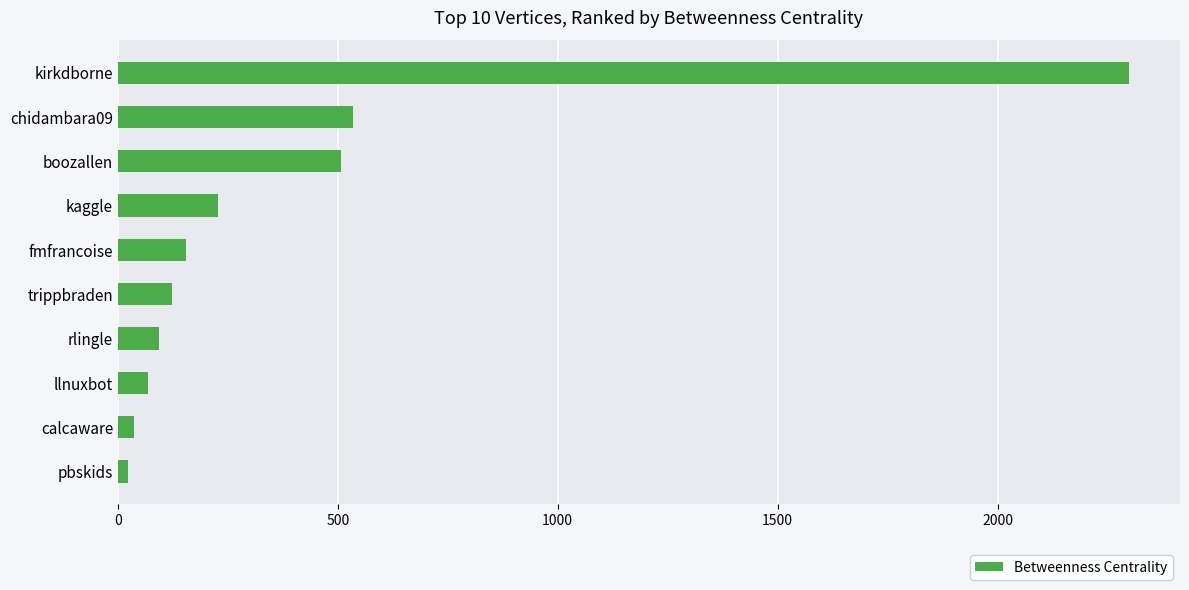

What is the change in value from chidambara09 to trippbraden?

-410.0